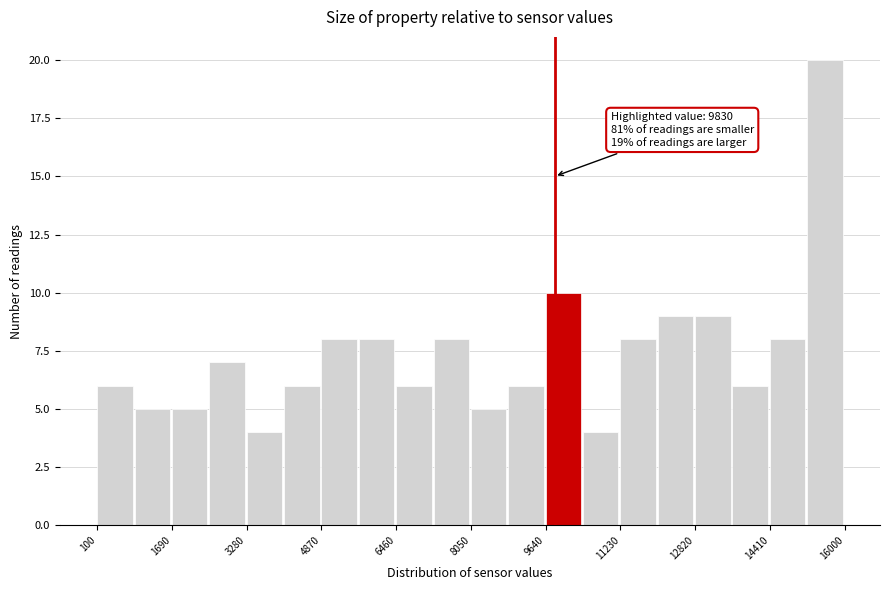

Read against the x-axis, roughly where is the centre of the tallest bar?

15600